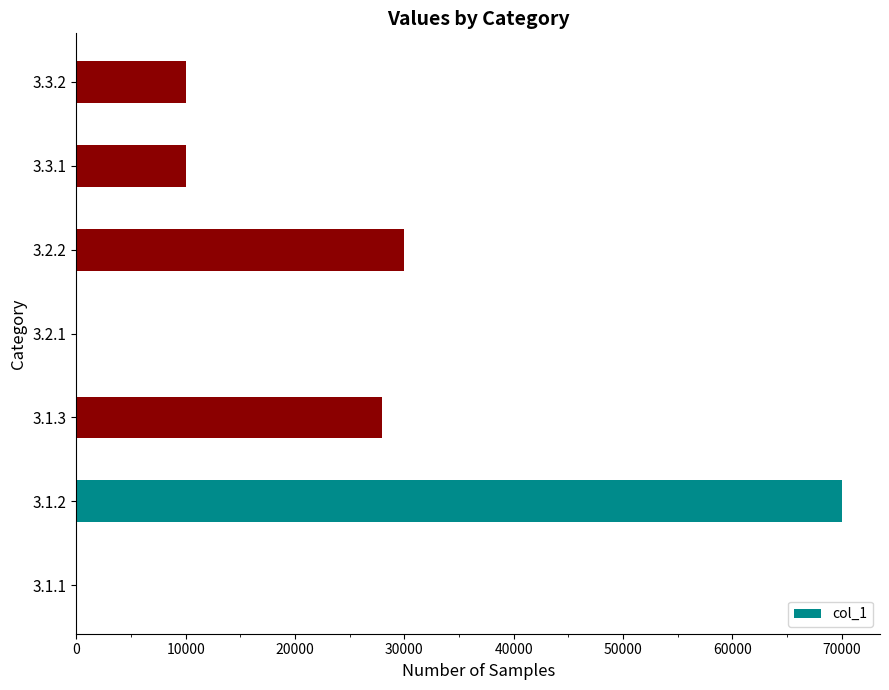

What is the greatest value displayed?

70000